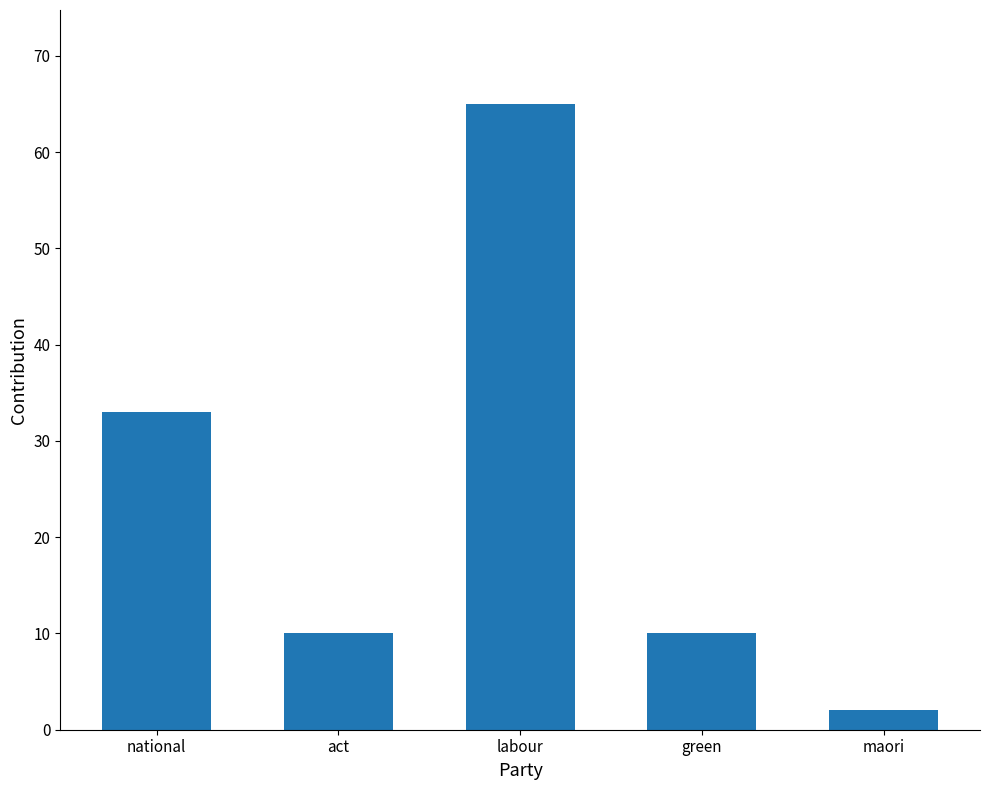

Which category has the highest value across all series?

labour